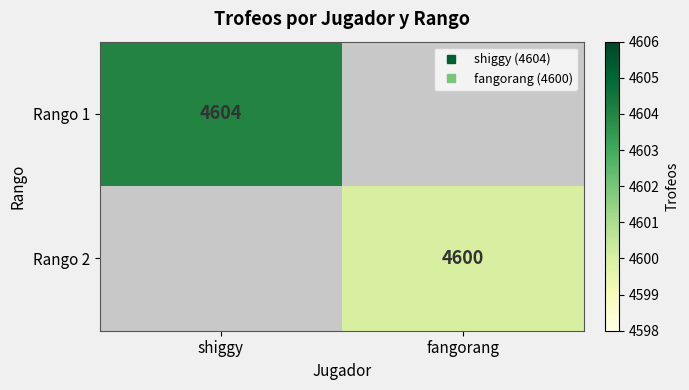

At which label does Rango 1 reach its minimum?

shiggy